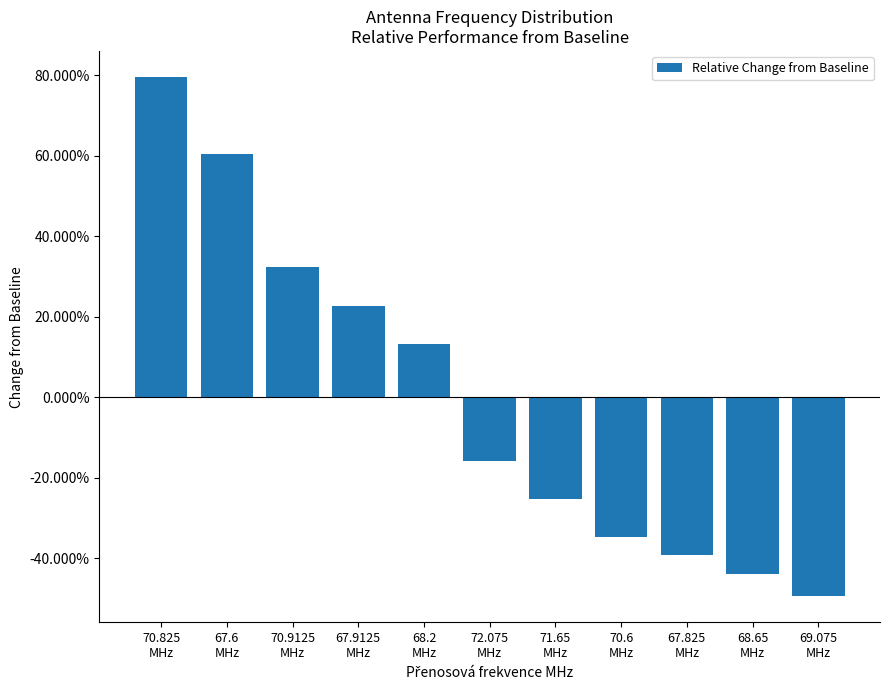

List the labels in order of value, largest first.

70.825
MHz, 67.6
MHz, 70.9125
MHz, 67.9125
MHz, 68.2
MHz, 72.075
MHz, 71.65
MHz, 70.6
MHz, 67.825
MHz, 68.65
MHz, 69.075
MHz